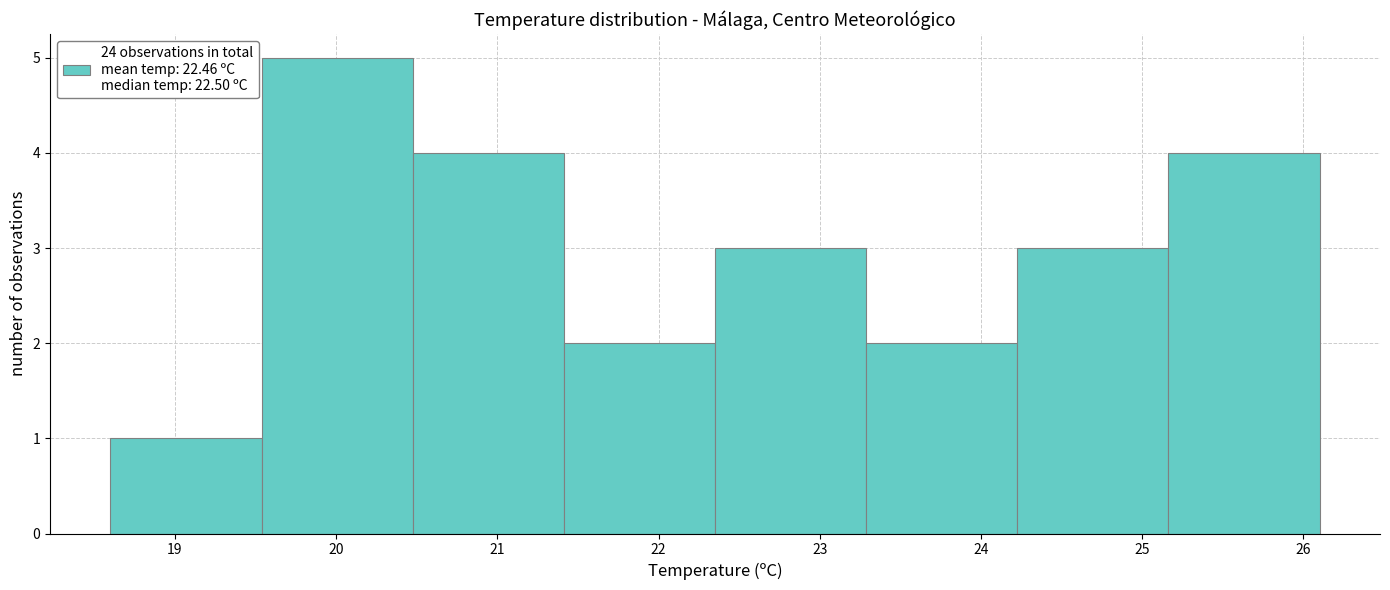

Reading left to right, list every bar in this chart as the range it spans on the x-axis followed by its height. Neither the bar edges nor the heights are printed on the chart, so give them approximately, as read against the axes.

18.6 to 19.5: 1
19.5 to 20.5: 5
20.5 to 21.4: 4
21.4 to 22.4: 2
22.4 to 23.3: 3
23.3 to 24.2: 2
24.2 to 25.2: 3
25.2 to 26.1: 4